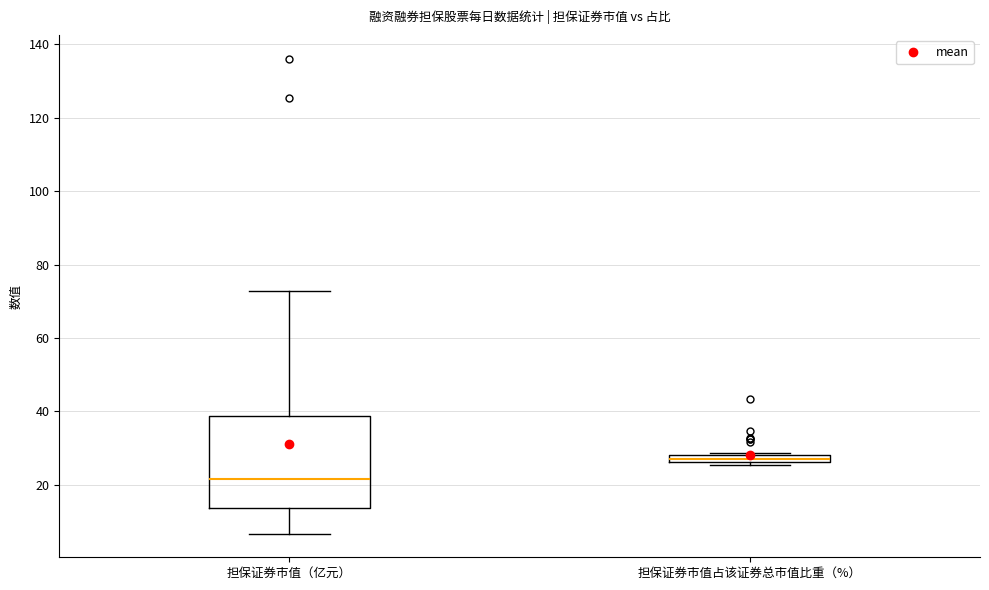

Comparing the boxes themselves (not the whiskers), which one is the tallest?

担保证券市值（亿元）